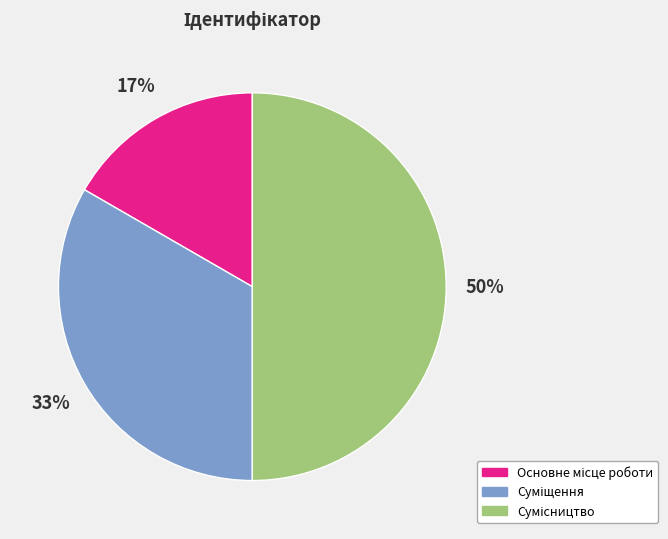

To the nearest percent, what is the average slice percentage?

33%